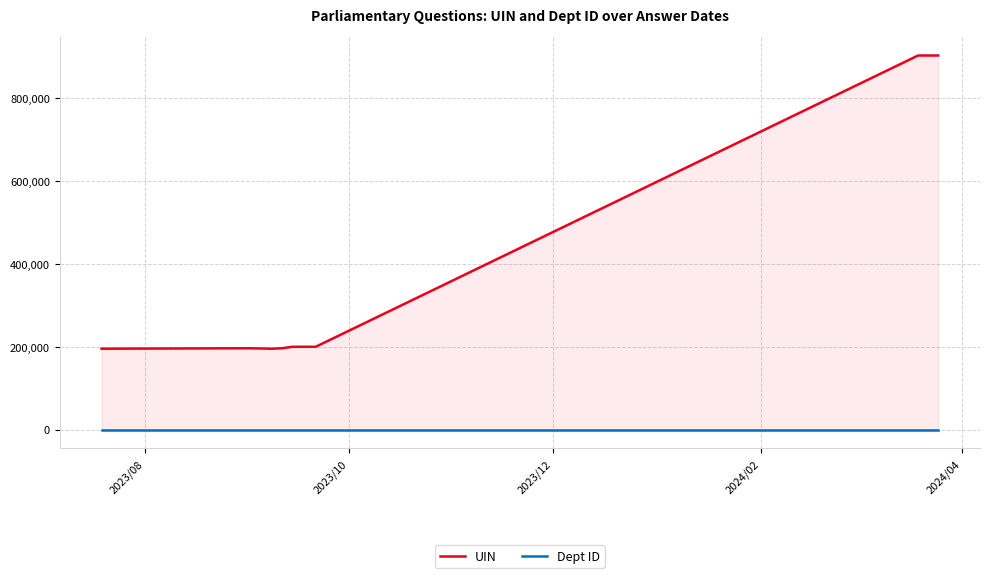

What are all the series names shown in the legend?

UIN, Dept ID